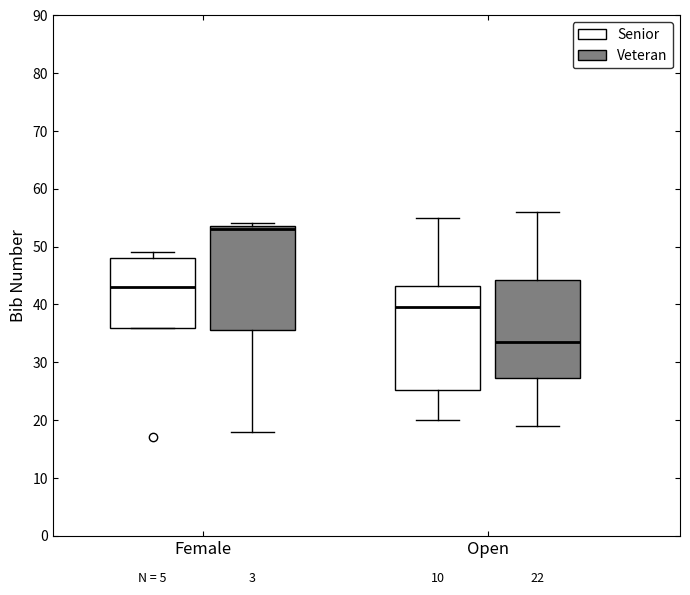

Which box's median line is the lowest?

Open (Veteran)